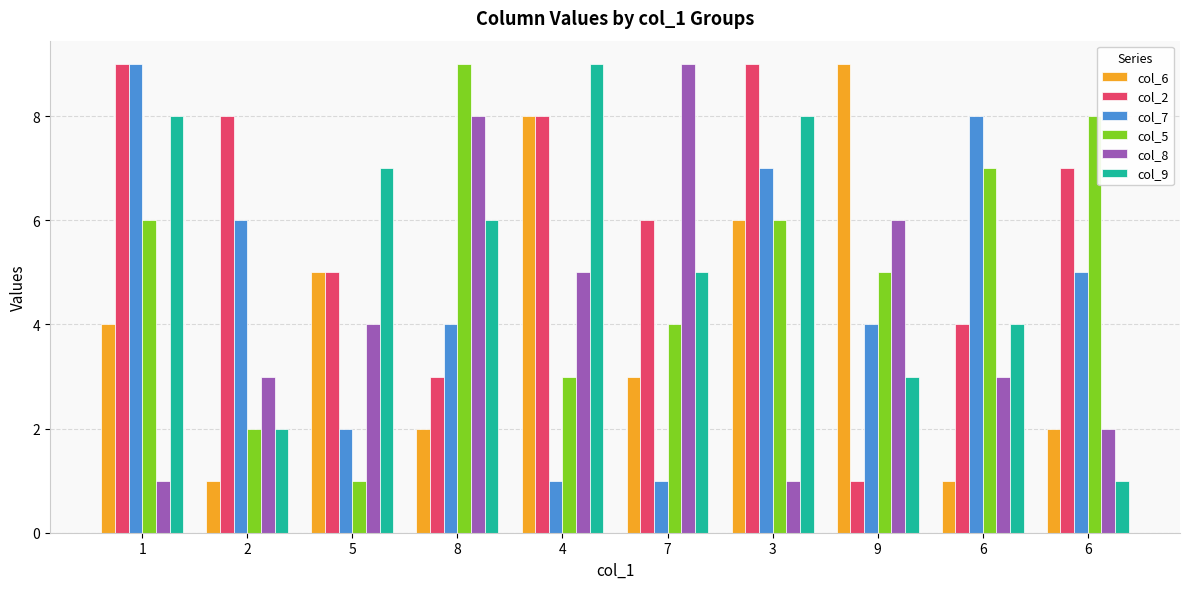

What is the average value of the col_8 series?

4